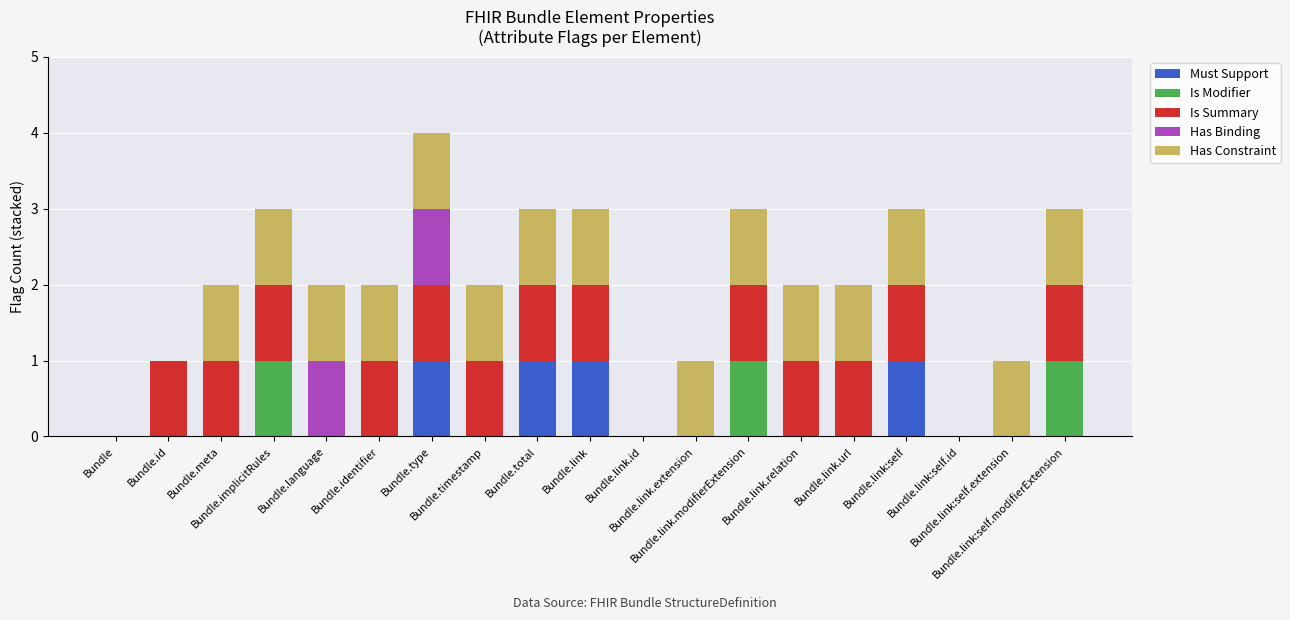

How many categories are shown in the chart?

19